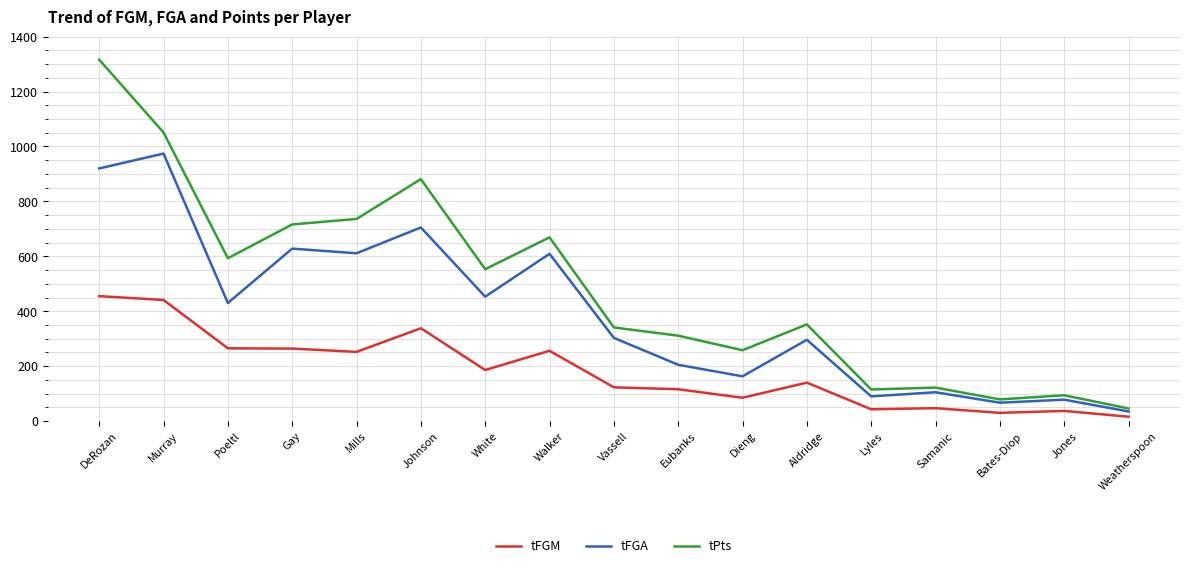

Is this an area chart (filled region under the line)?

No